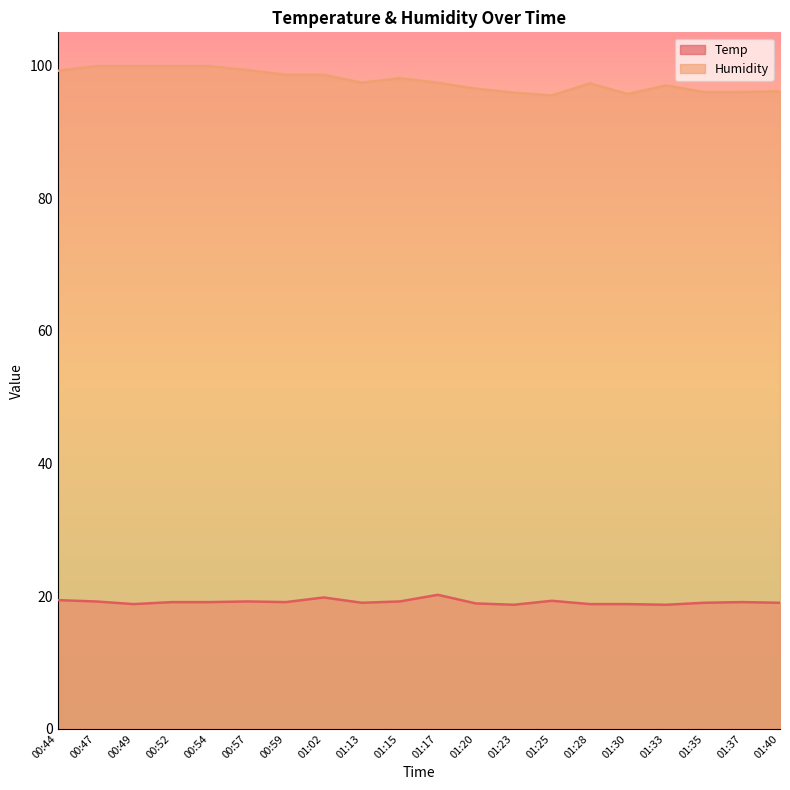

What is the value of the Humidity point at the 18th from the left?

96.0